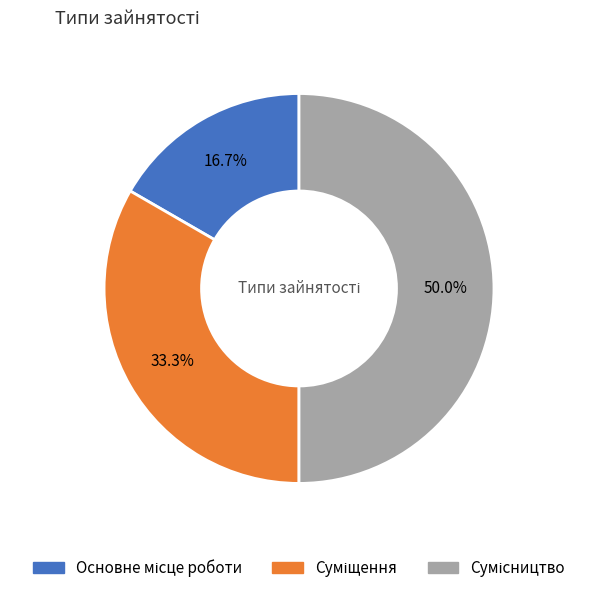

How many segments does this pie chart have?

3